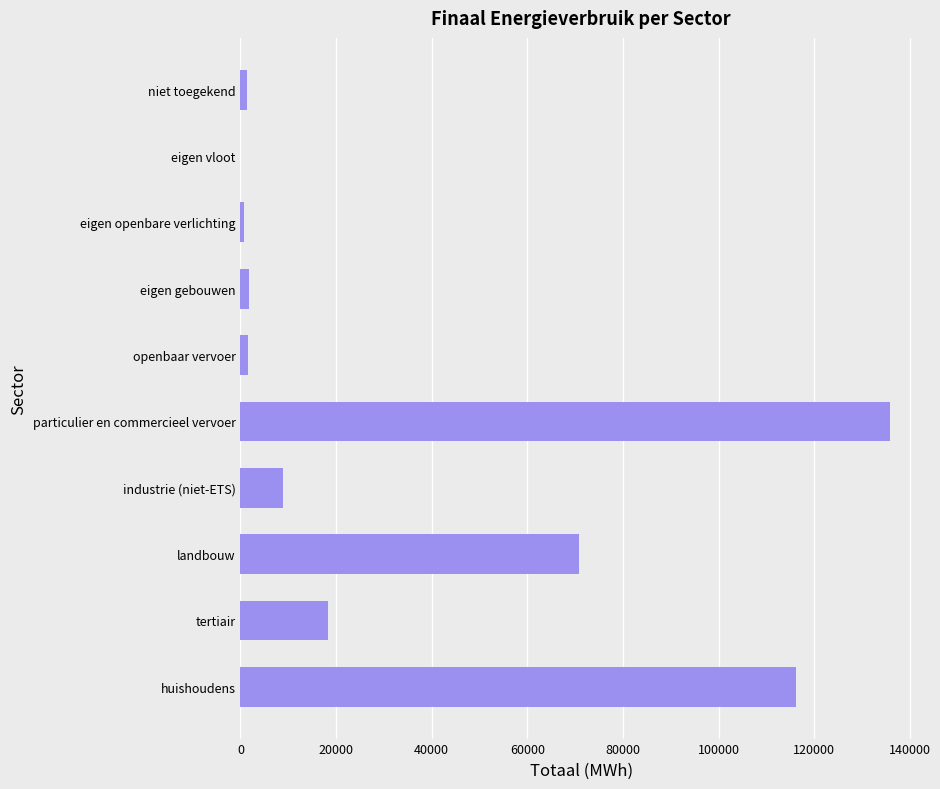

What value does the data have at tertiair?

18411.3